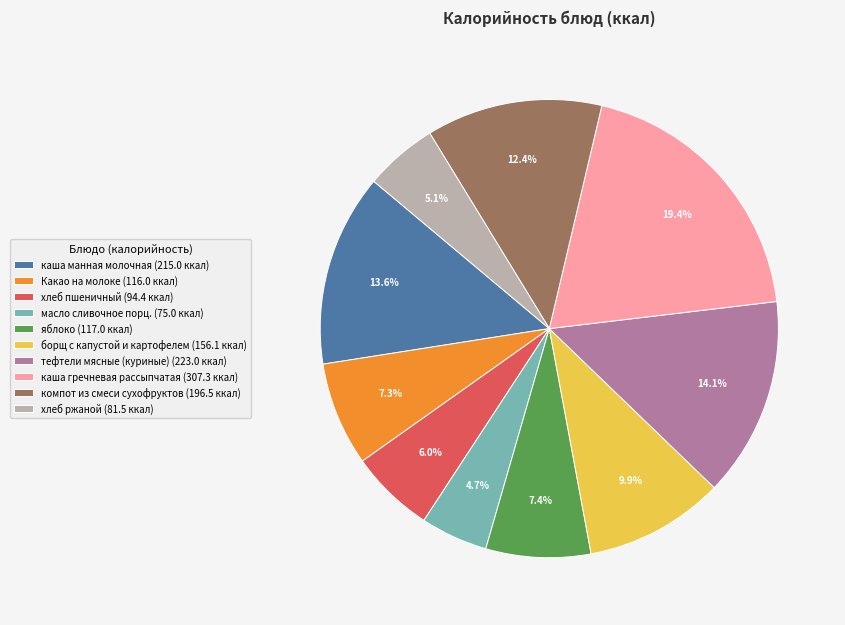

To the nearest percent, what is the difference between the борщ с капустой и картофелем and хлеб пшеничный slice percentages?

4%